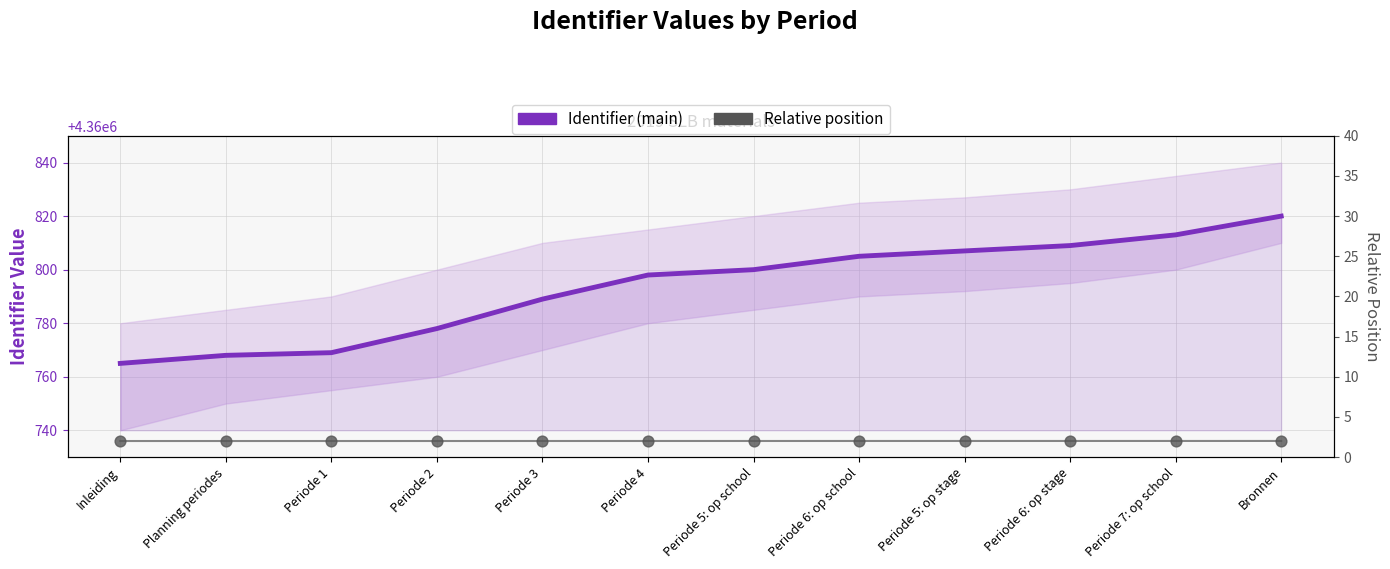

What is the total value across all series at Bronnen?

4360822.0